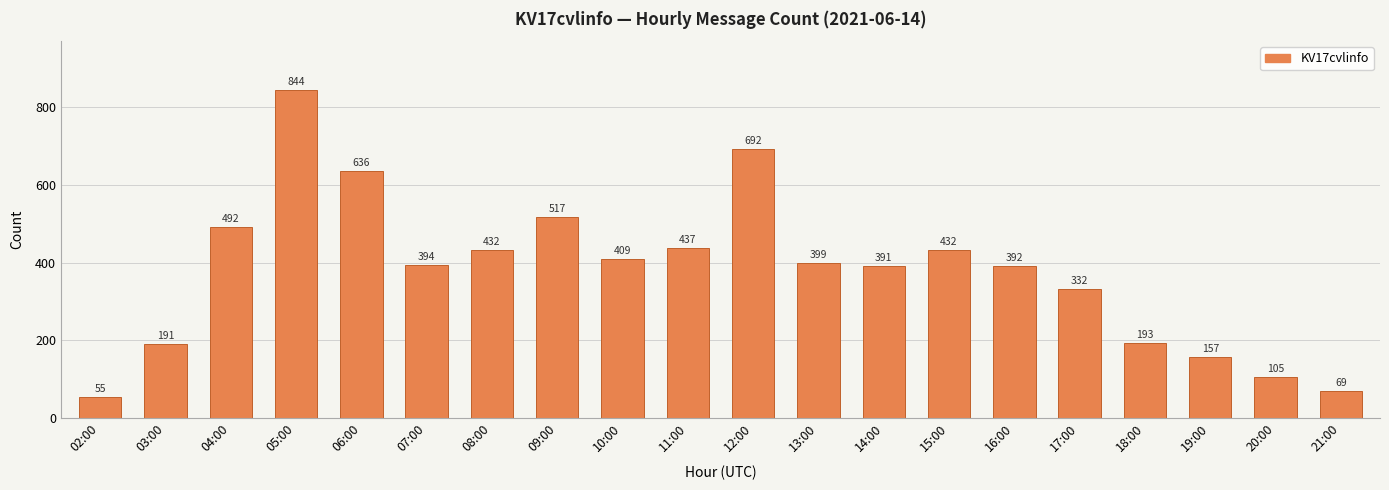

What is the change in value from 02:00 to 05:00?

+789